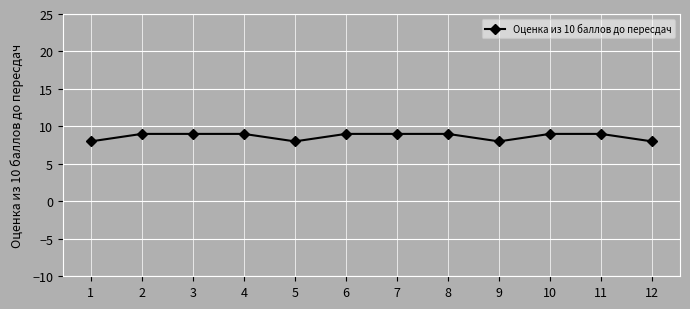

Reading left to right, extract all data points from this chart.

1=8	2=9	3=9	4=9	5=8	6=9	7=9	8=9	9=8	10=9	11=9	12=8